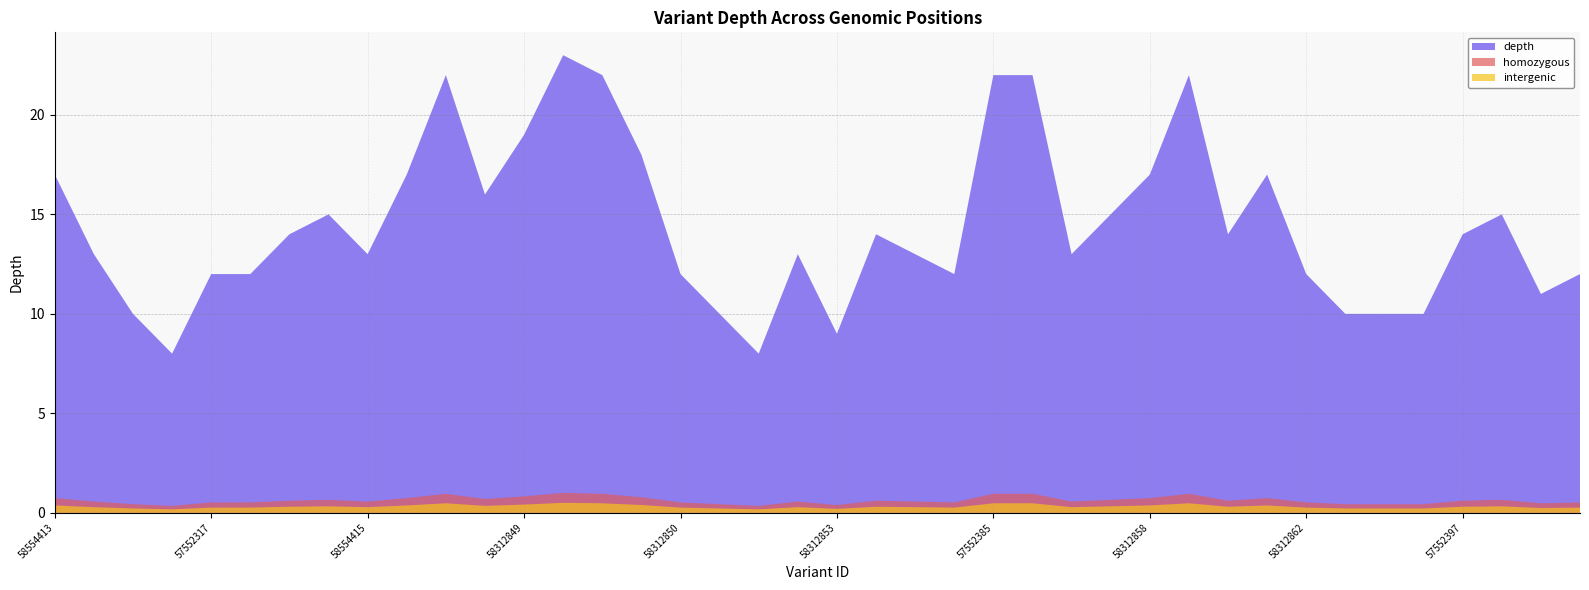

Reading left to right, list all the values displayed in this chart.

58554413=17	58312843=13	57552315=10	58554414=8	57552317=12	57552319=12	58312846=14	58312847=15	58554415=13	57552335=17	57552337=22	57552339=16	58312849=19	57552341=23	57552343=22	57552345=18	58312850=12	58312851=10	57552353=8	57552355=13	58312853=9	58312854=14	57552381=13	57552383=12	57552385=22	58554418=22	58312856=13	58312857=15	58312858=17	58312859=22	58312860=14	58312861=17	58312862=12	58554419=10	58605468=10	58605470=10	57552397=14	58312864=15	58312865=11	58554420=12